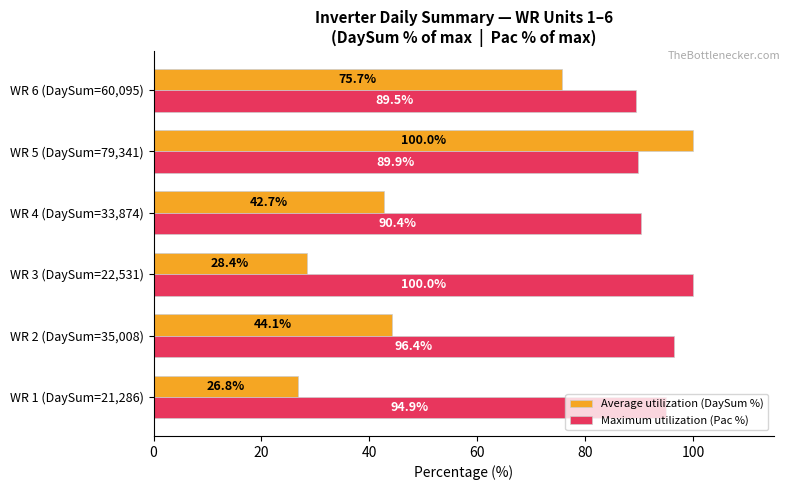

What is the difference between the Maximum utilization (Pac %) values at WR 1 (DaySum=21,286) and WR 2 (DaySum=35,008)?

1.5